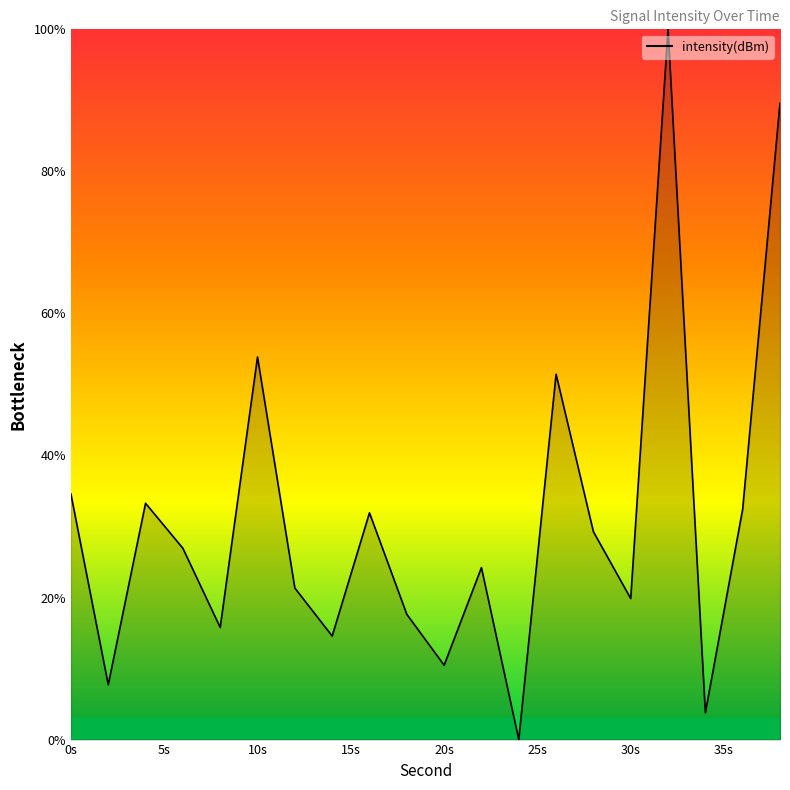

What is the greatest value displayed?

100.0